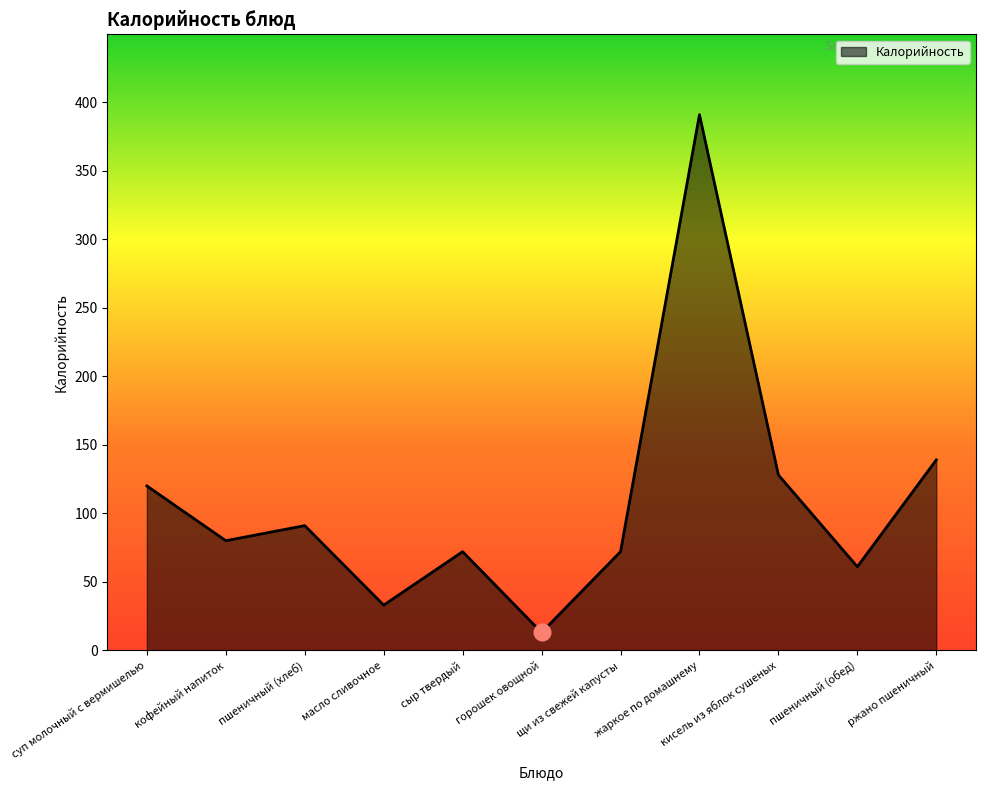

Reading left to right, what are all the values shown in this chart?

120	80	91	33	72	13	72	391	128	61	139